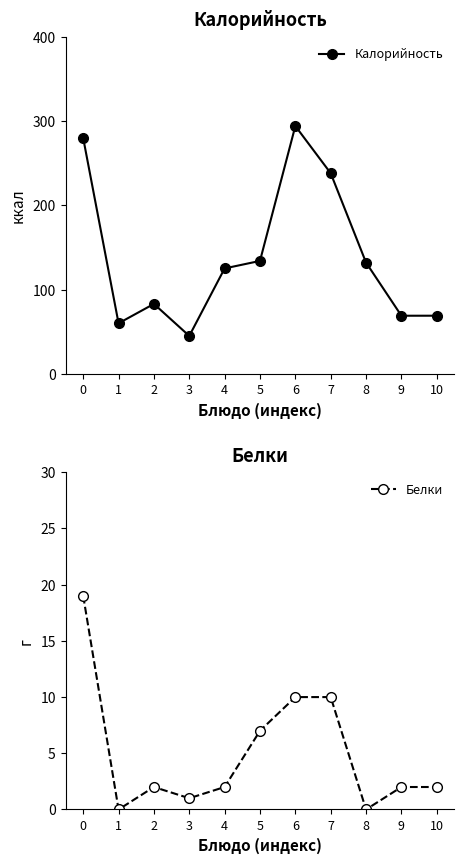

At which category is the sum across all series the highest?

6